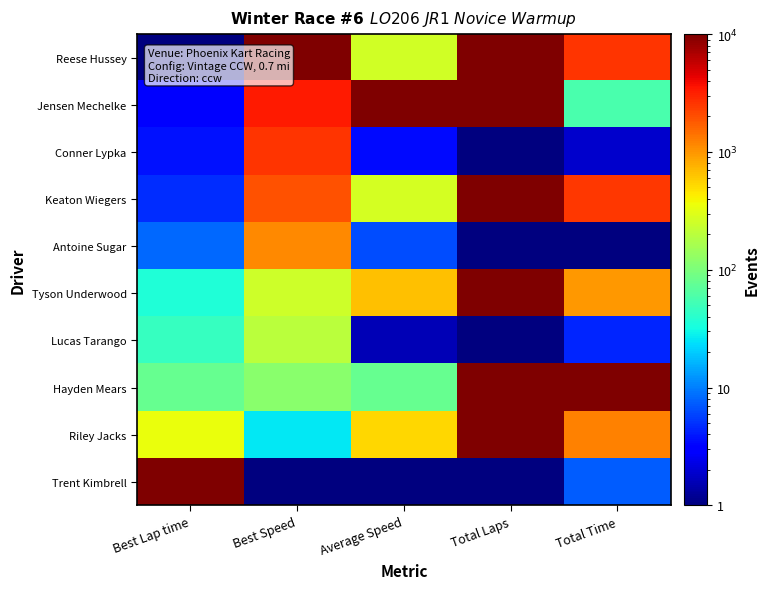

Count the number of categories in the chart.

5